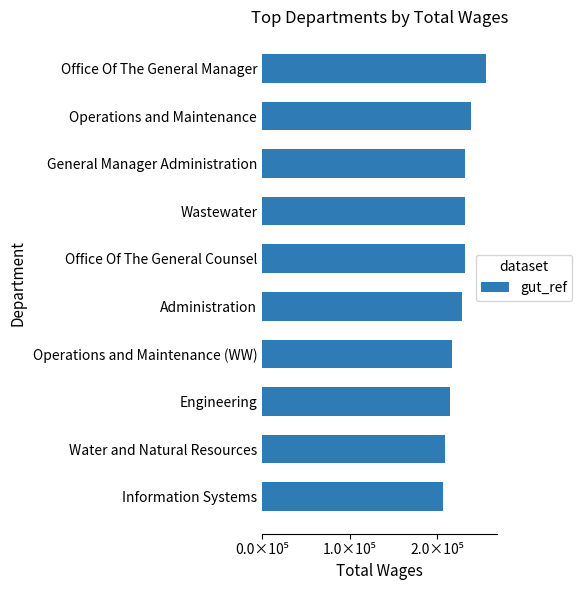

How many bars are there in total?

10